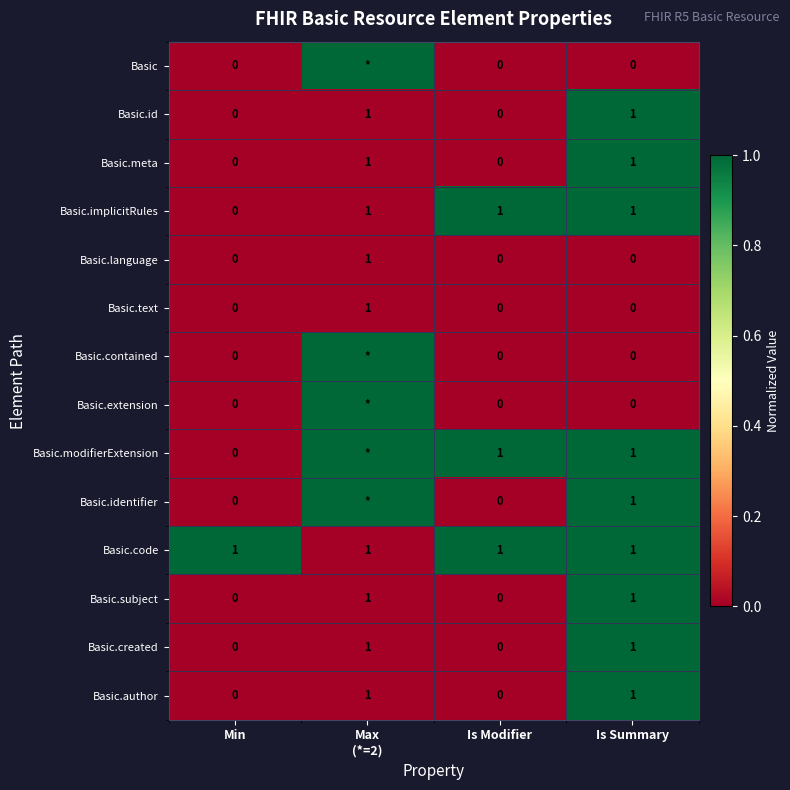

What is the spread (max minus min) of values at Is Modifier?

1